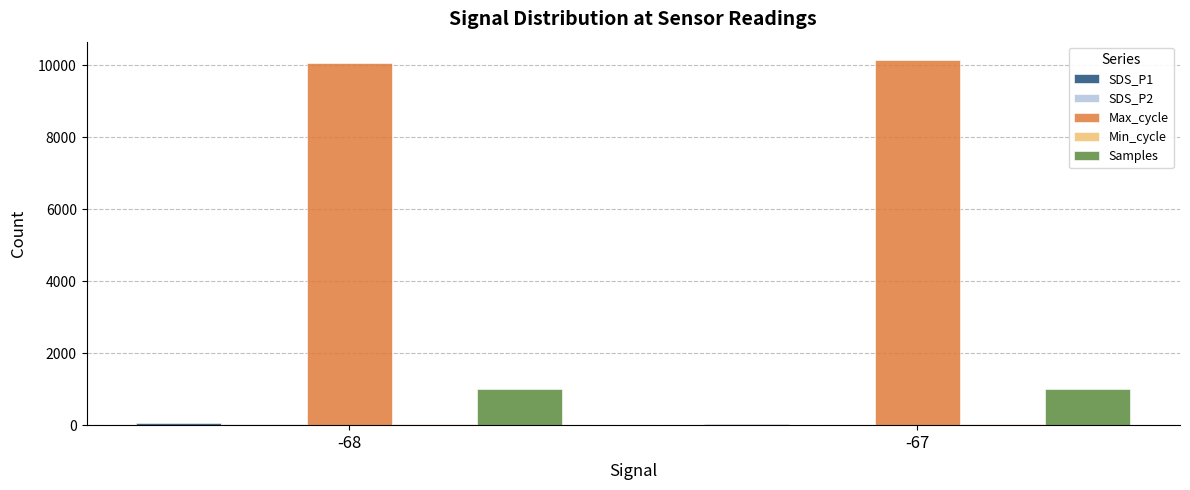

Are the bars horizontal?

No